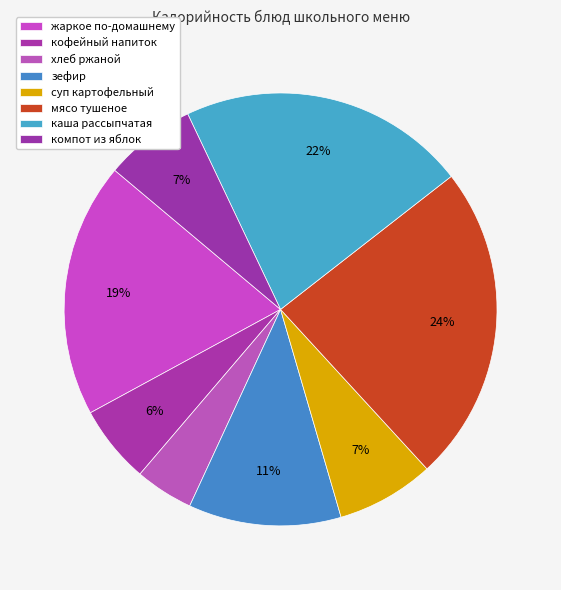

Is there a majority slice in this chart?

No